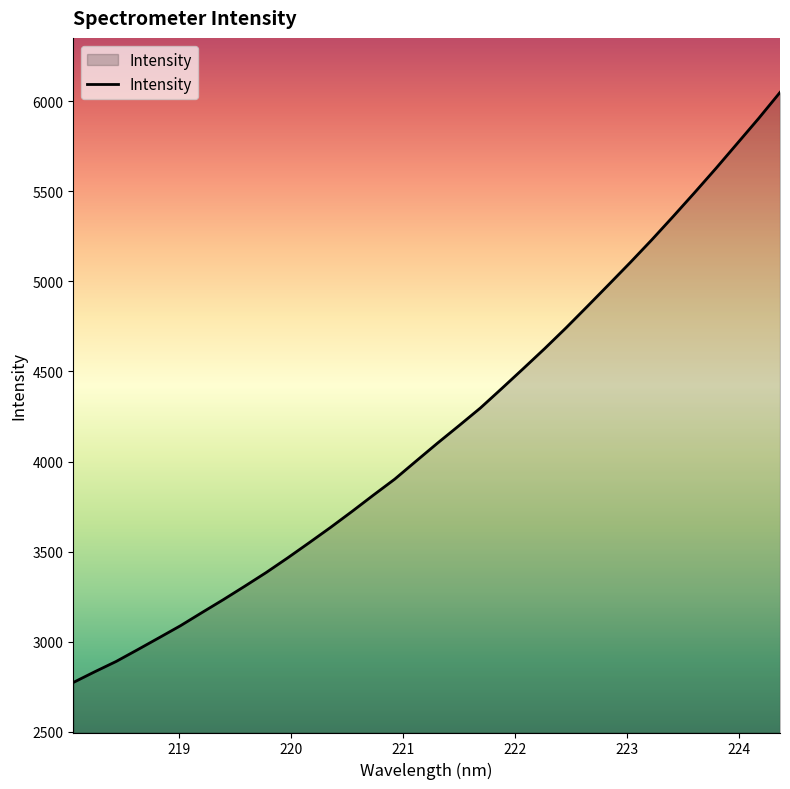

What is the maximum value shown in the chart?

6048.0